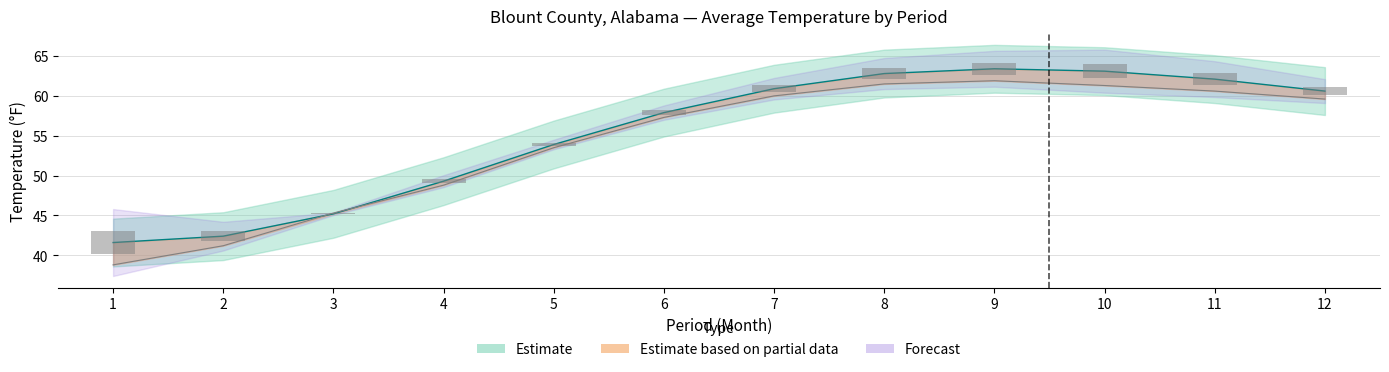

What is the sum of all Departure values?

13.6